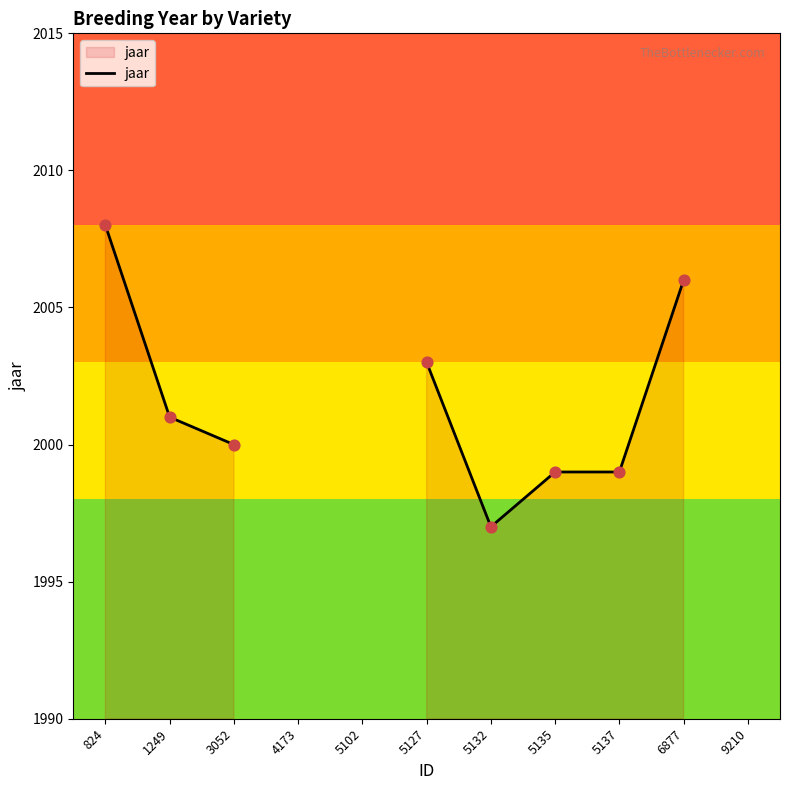

Between 6877 and 5127, which is larger?

6877